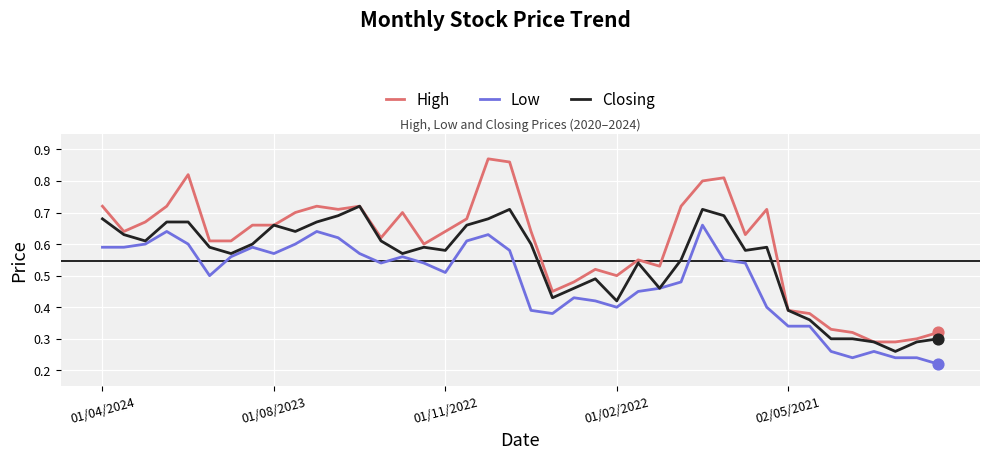

Which series has the widest spread of values?

High